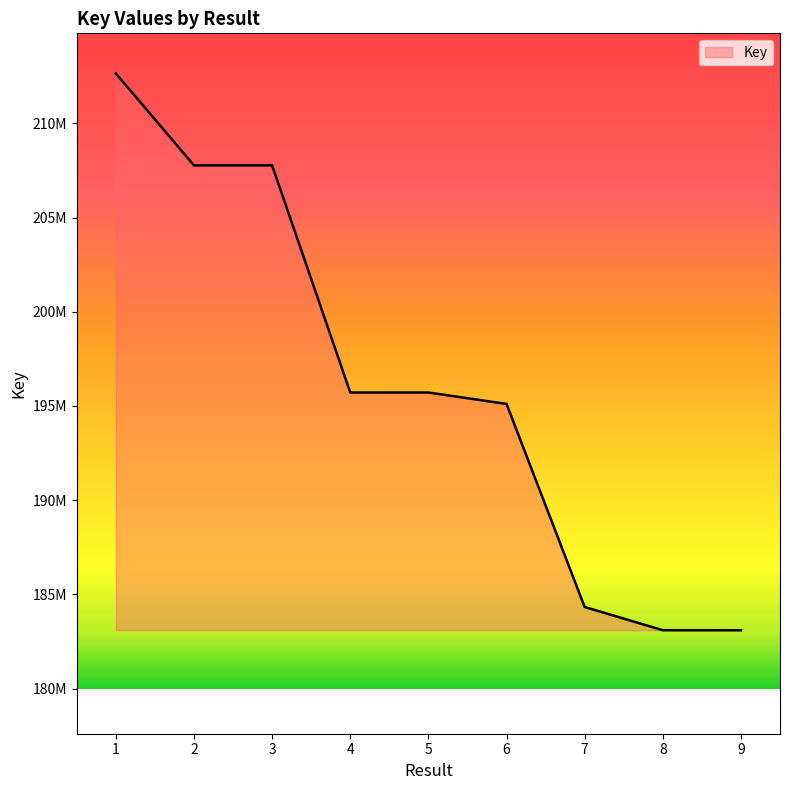

Does the chart have visible grid lines?

No